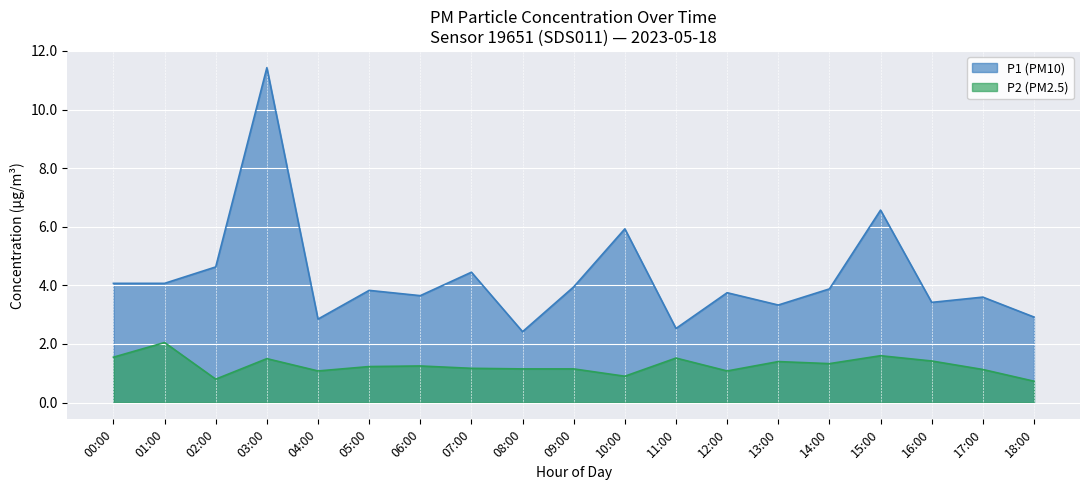

How many data points in P2 are above 1?

16